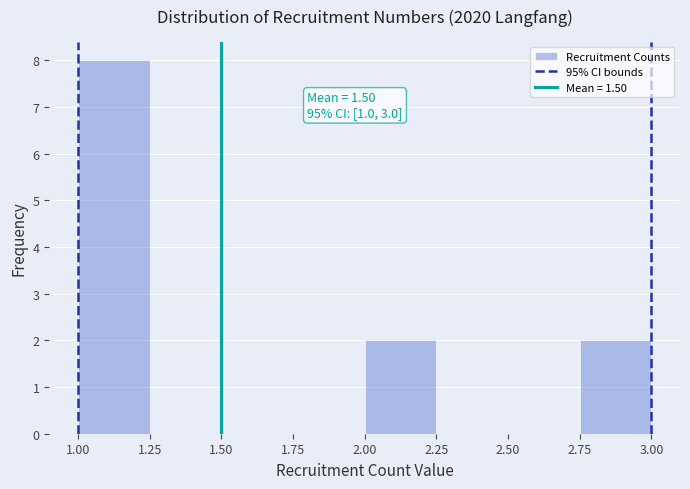

Which range on the x-axis has the tallest bar?

1.00 to 1.25